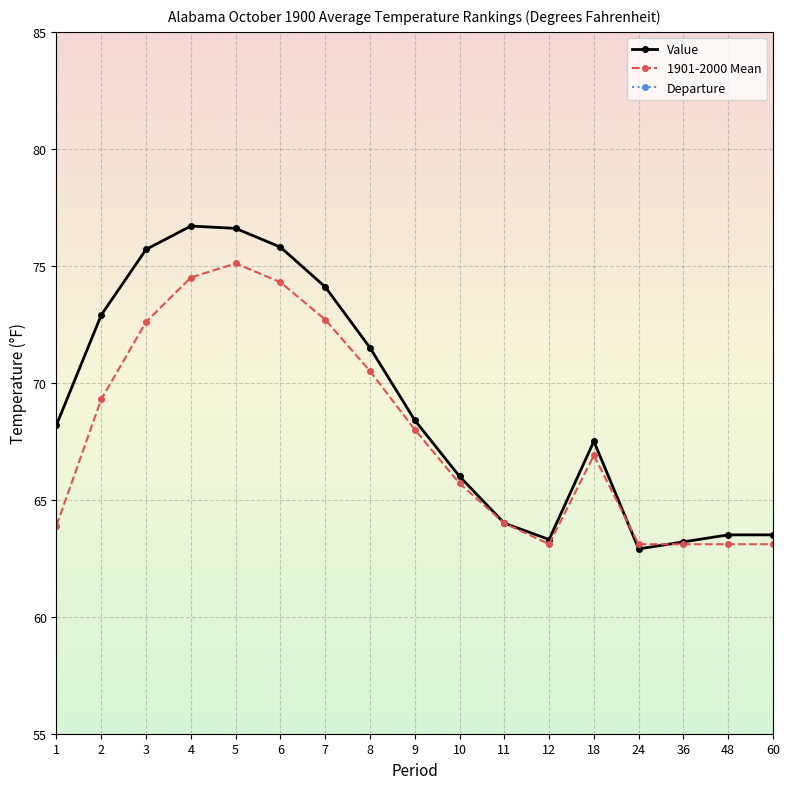

Is it true that Value equals 38.9 at 9?

False